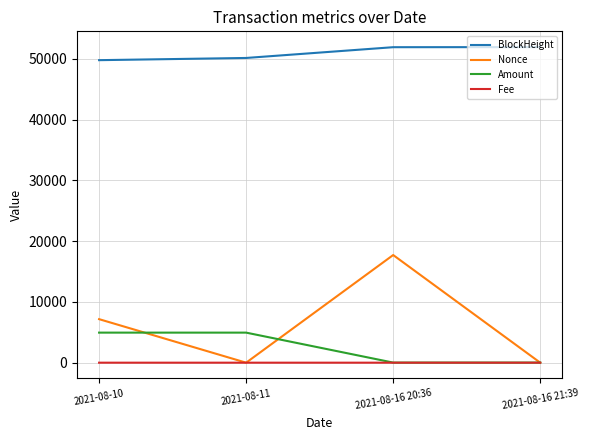

What position from the right is 2021-08-10?

4